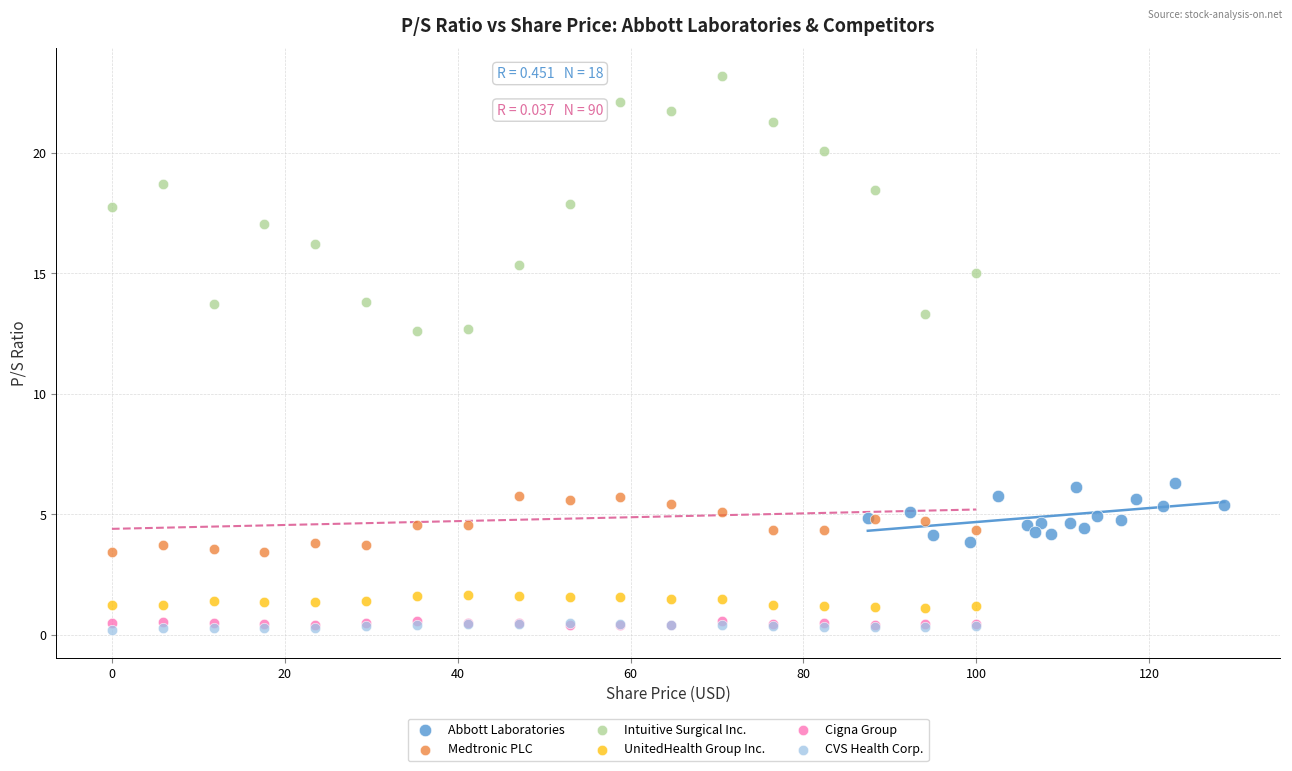

Which series contains the lowest Y value?

CVS Health Corp.